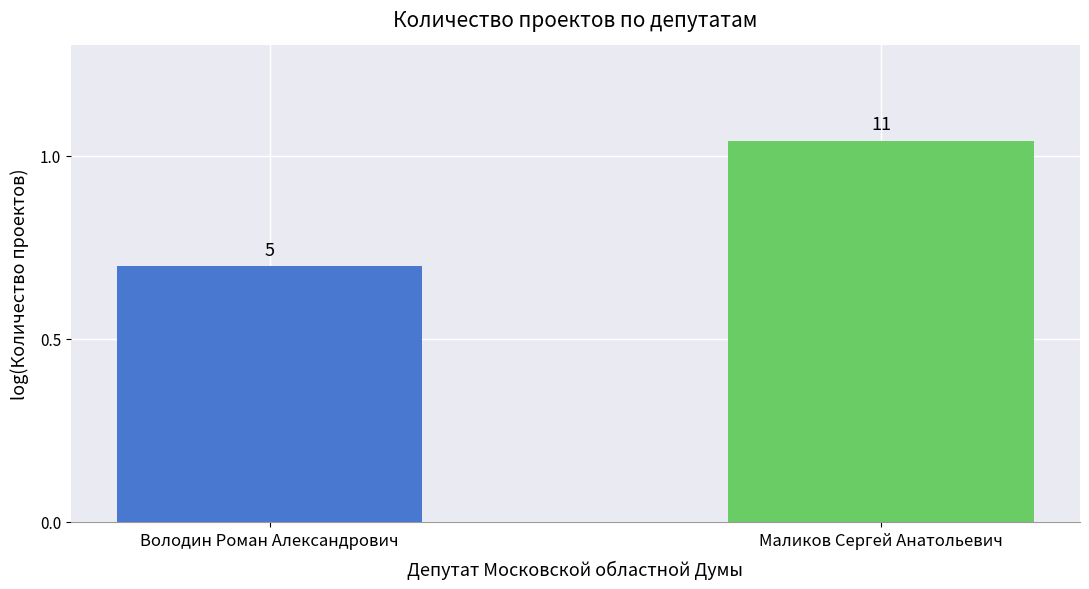

What is the value of the 1st bar from the left?

0.7